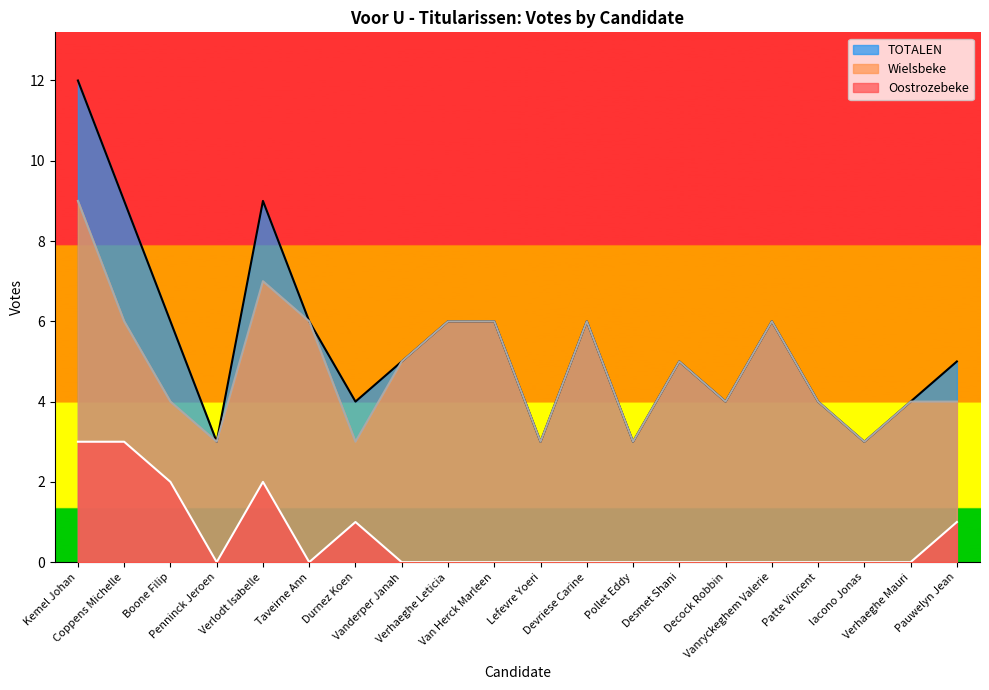

How many Oostrozebeke values are between 0 and 1?

16